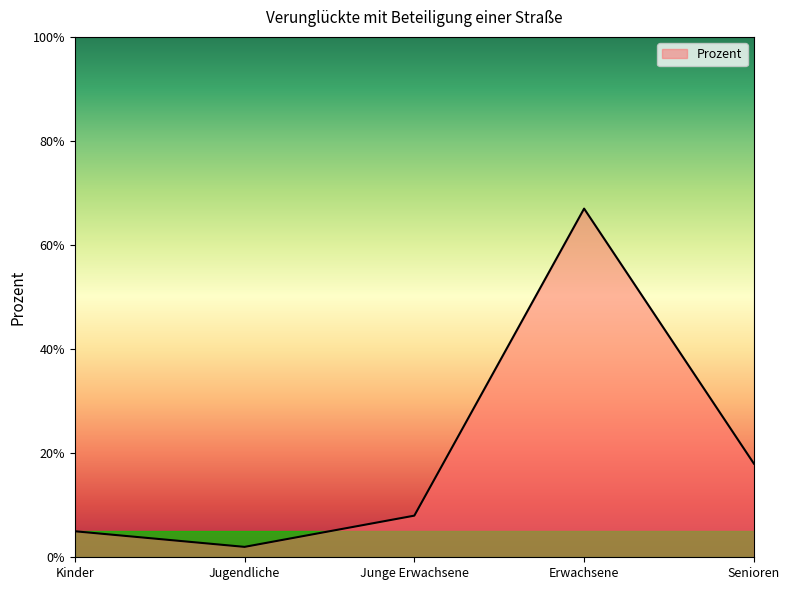

Reading left to right, list all the values displayed in this chart.

5	2	8	67	18